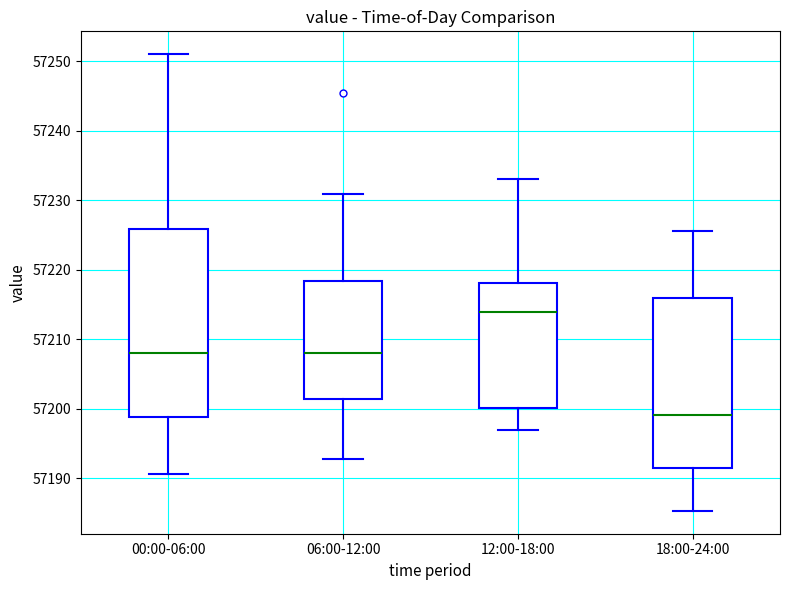

Reading left to right, read every box against the y-axis: the position of its median line, the range the box covers, and the ends of its whiskers. The values are not printed on the chart, so give them approximately, as read against the axis.

00:00-06:00: median 57208, box 57199 to 57226, whiskers 57191 to 57251
06:00-12:00: median 57208, box 57201 to 57218, whiskers 57193 to 57231
12:00-18:00: median 57214, box 57200 to 57218, whiskers 57197 to 57233
18:00-24:00: median 57199, box 57191 to 57216, whiskers 57185 to 57226